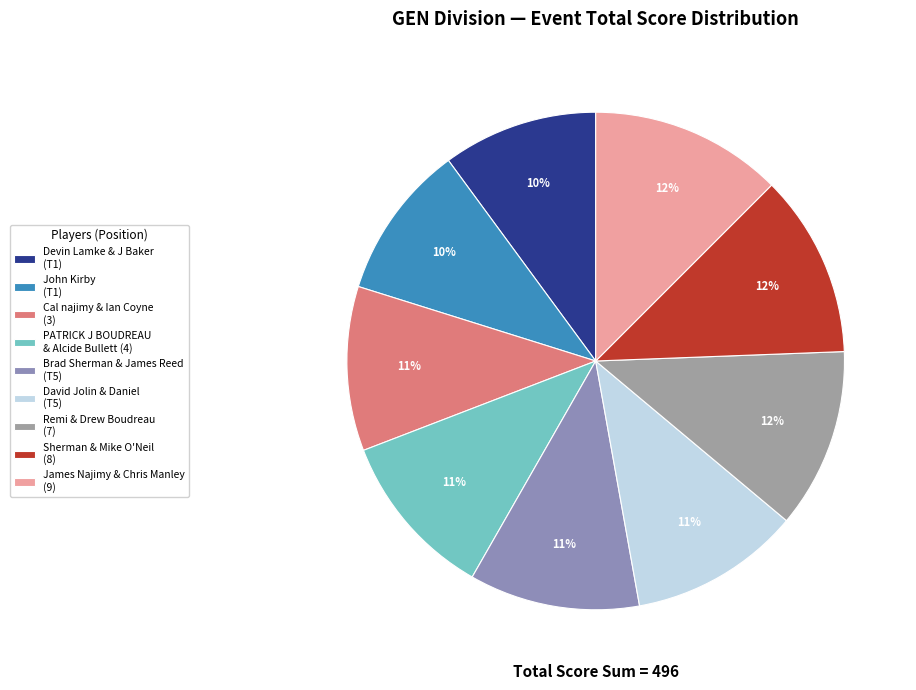

To the nearest percent, what is the average slice percentage?

11%